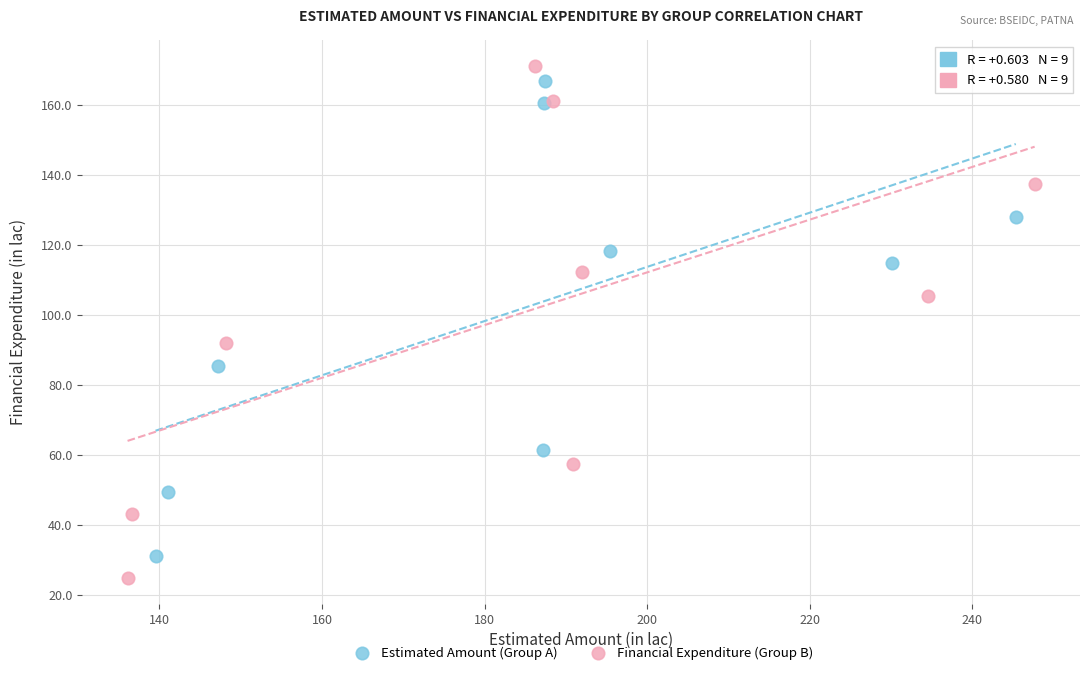

Which series has the largest Y range (max minus min)?

Financial Expenditure (Group B)